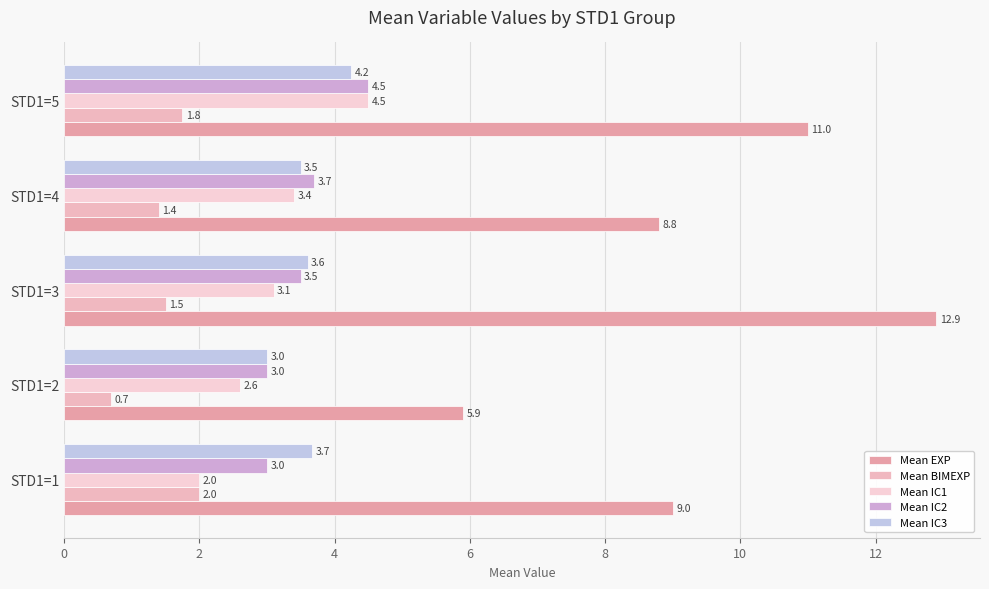

How many categories are shown in the chart?

5